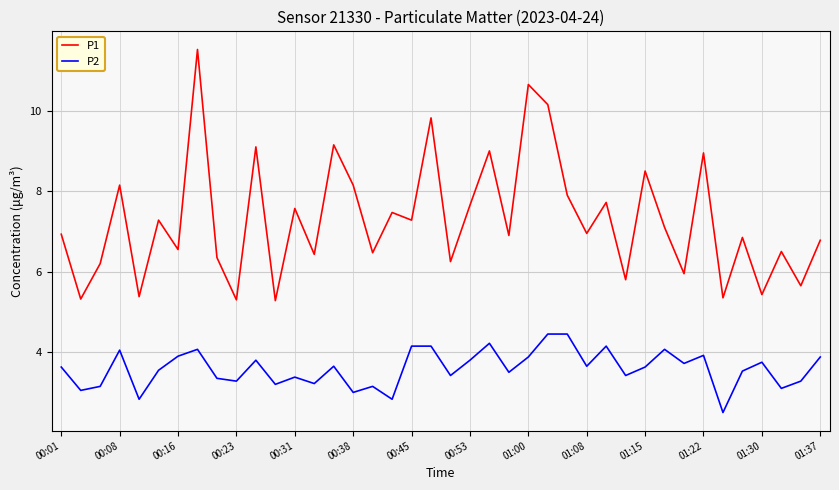

Which series has the widest spread of values?

P1